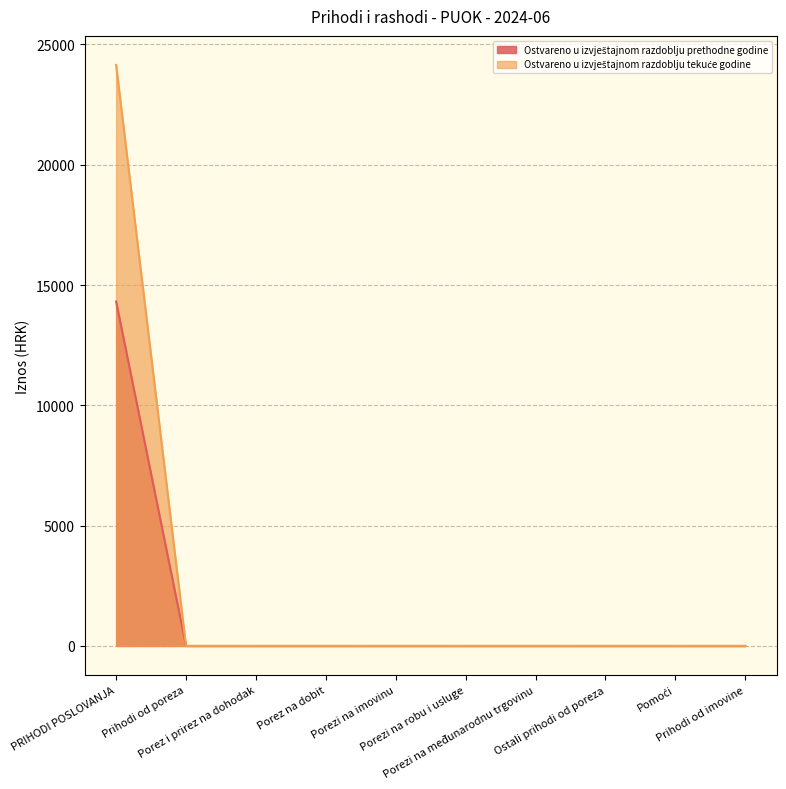

List the labels in order of Ostvareno u izvještajnom razdoblju tekuće godine value, smallest first.

Prihodi od poreza, Porez i prirez na dohodak, Porez na dobit, Porezi na imovinu, Porezi na robu i usluge, Porezi na međunarodnu trgovinu, Ostali prihodi od poreza, Pomoći, Prihodi od imovine, PRIHODI POSLOVANJA